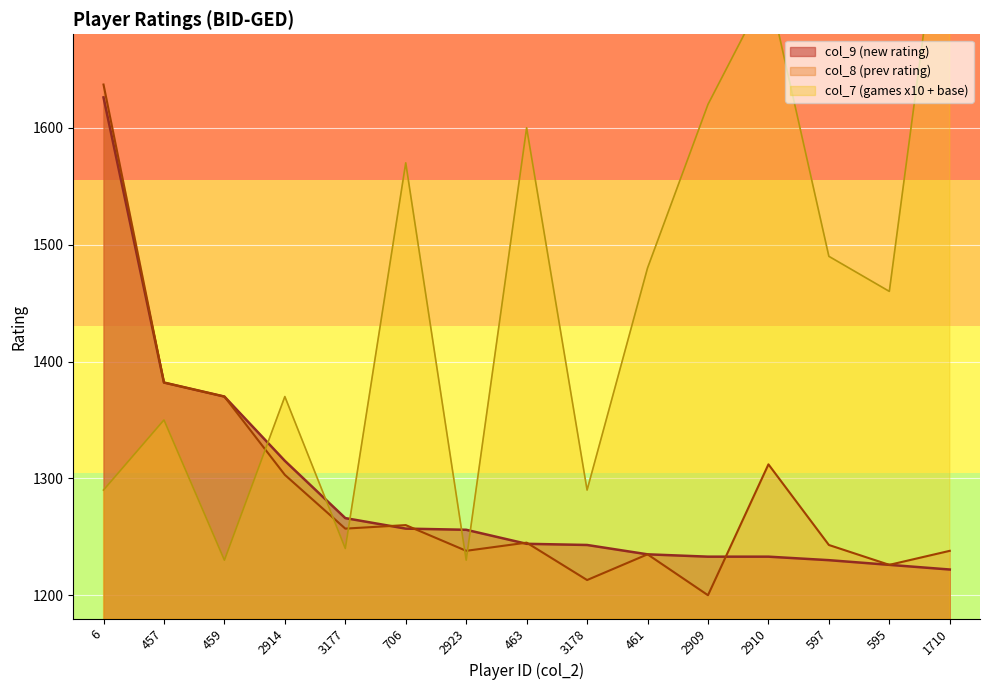

What is the difference between the second highest and minimum values in the col_7 series?

490